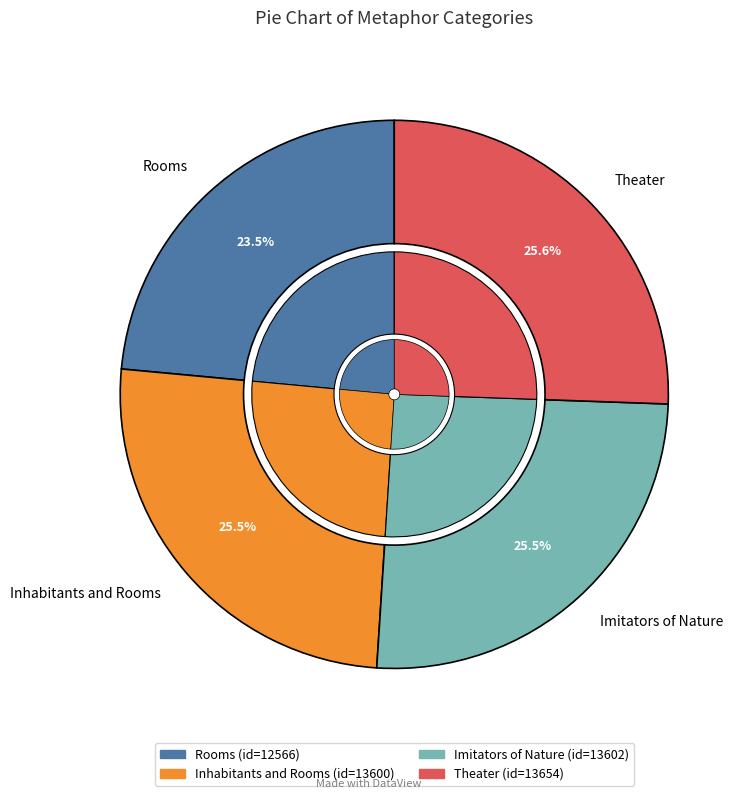

True or false: Imitators of Nature accounts for 25% of the total.

True